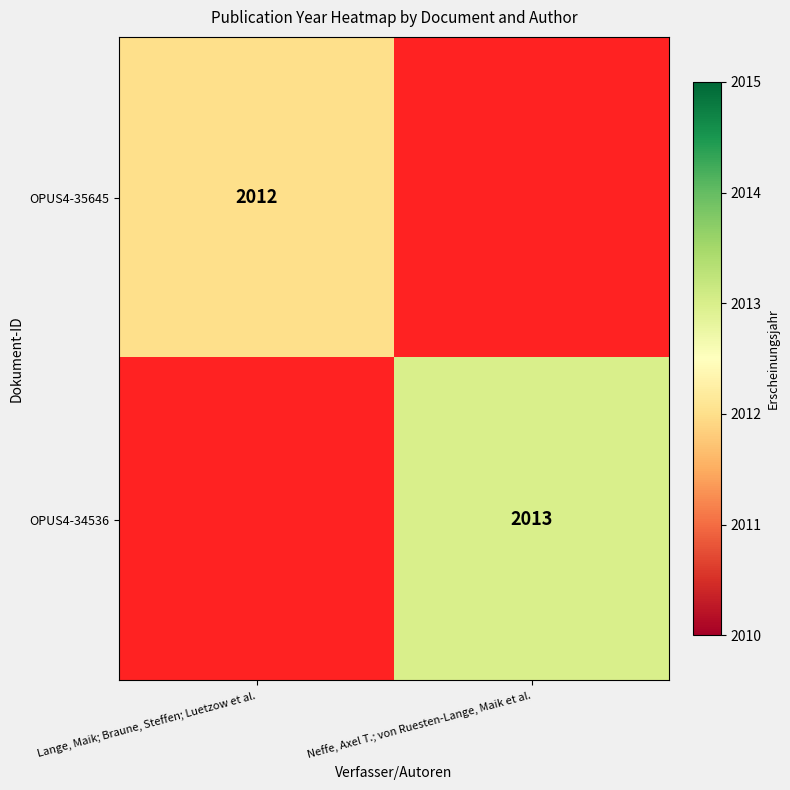

The value of OPUS4-35645 at Lange, Maik; Braune, Steffen; Luetzow et al. is 2810. True or false?

False